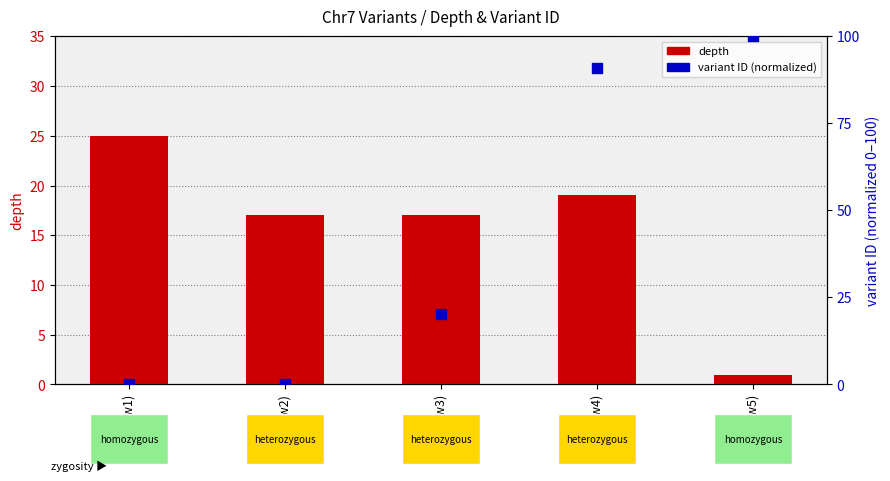

At which category is the sum across all series the highest?

A (row4)